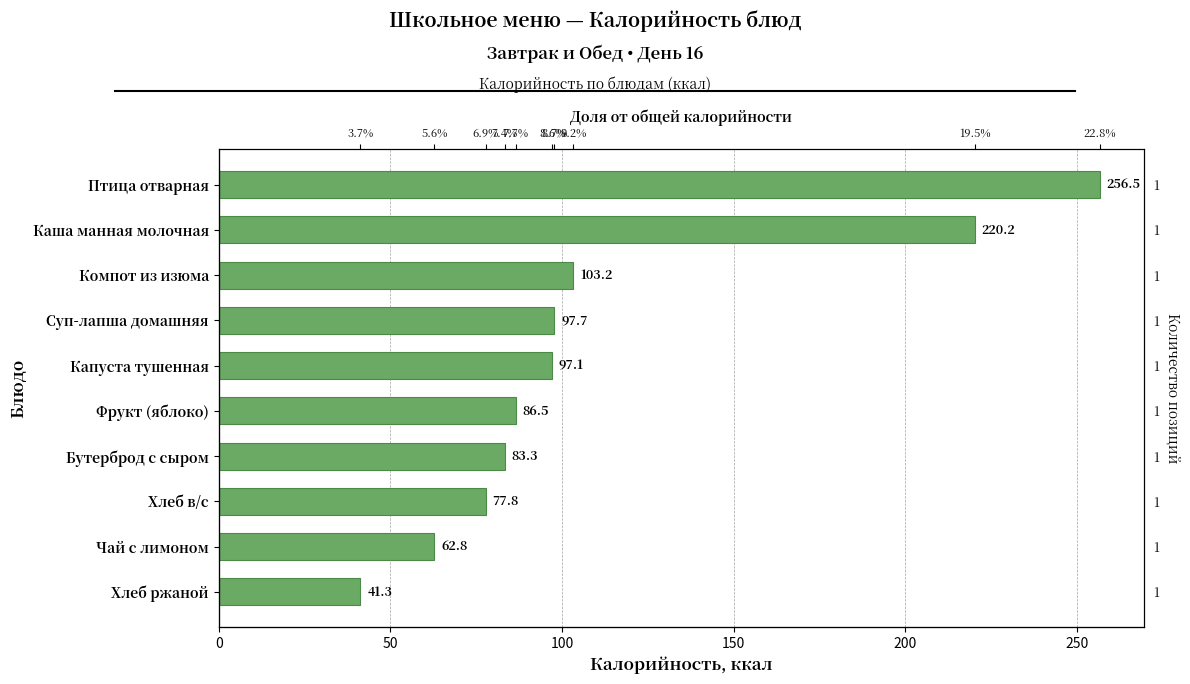

How many series are shown in this chart?

1